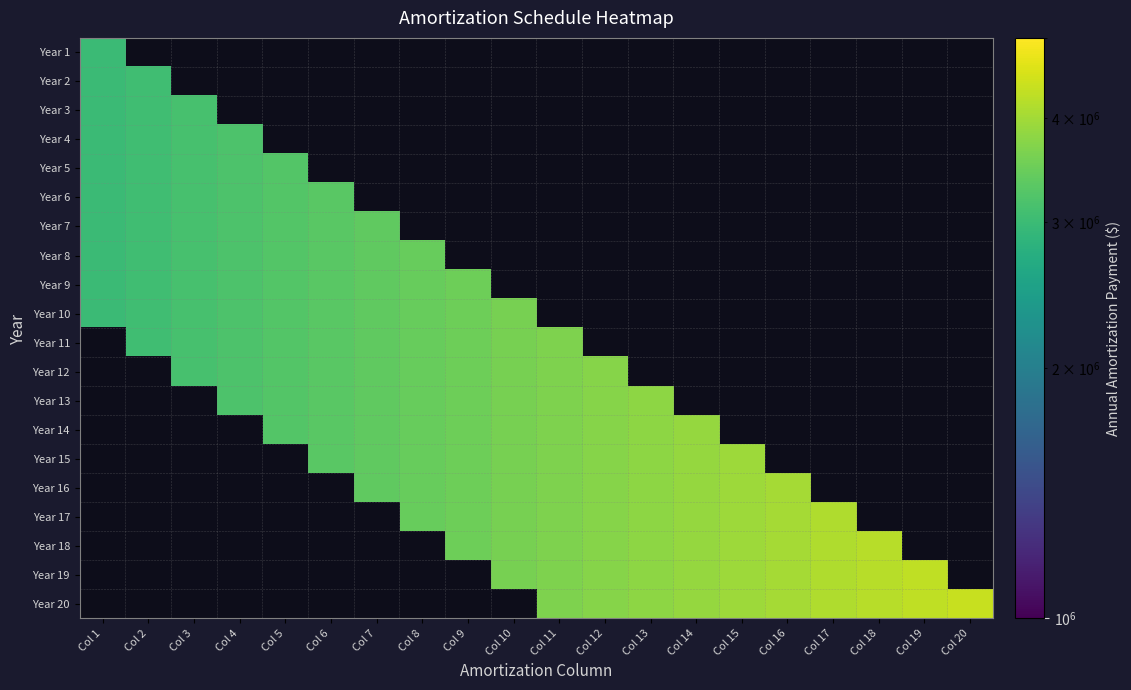

At how many categories does at least one series exceed 3760518?

8